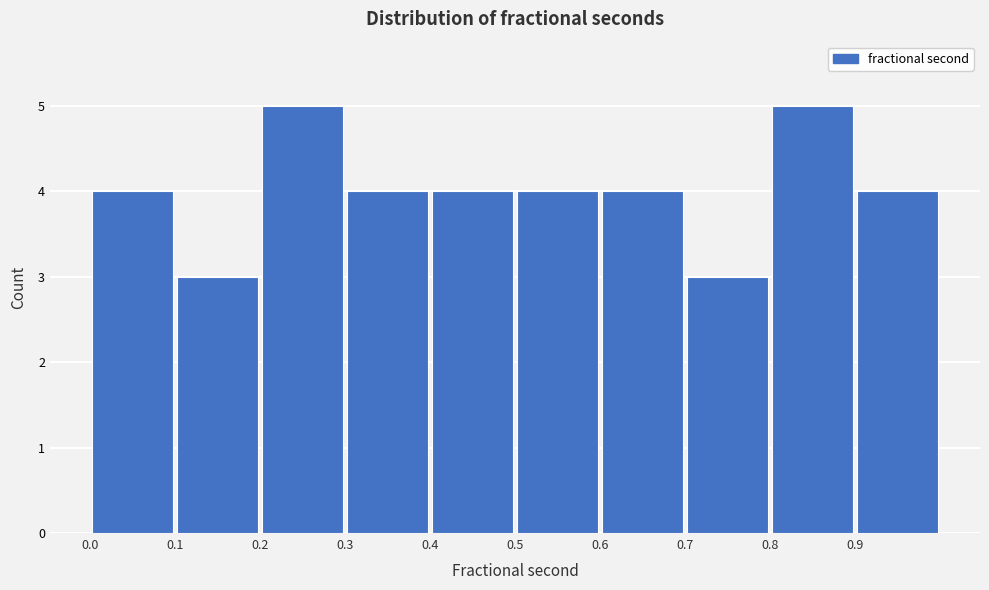

Reading left to right, transcribe this chart: for each bar, give the range it covers on the x-axis and its height. The values are not printed on the chart, so give them approximately, as read against the axis.

0.0 to 0.1: 4
0.1 to 0.2: 3
0.2 to 0.3: 5
0.3 to 0.4: 4
0.4 to 0.5: 4
0.5 to 0.6: 4
0.6 to 0.7: 4
0.7 to 0.8: 3
0.8 to 0.9: 5
0.9 to 1.0: 4